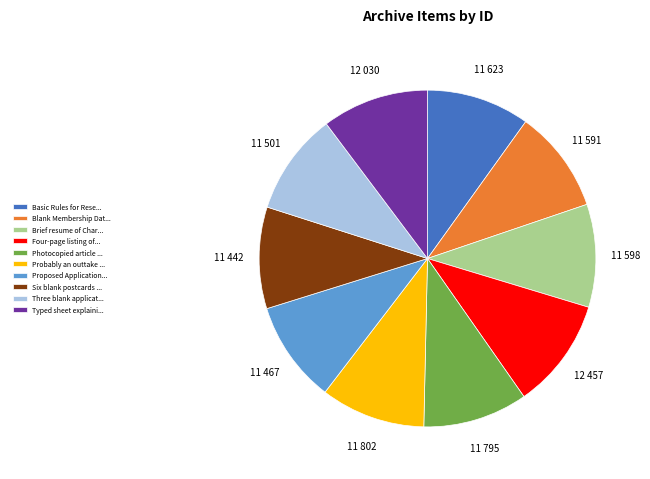

The Photocopied article ... slice represents 1% of the pie. True or false?

False